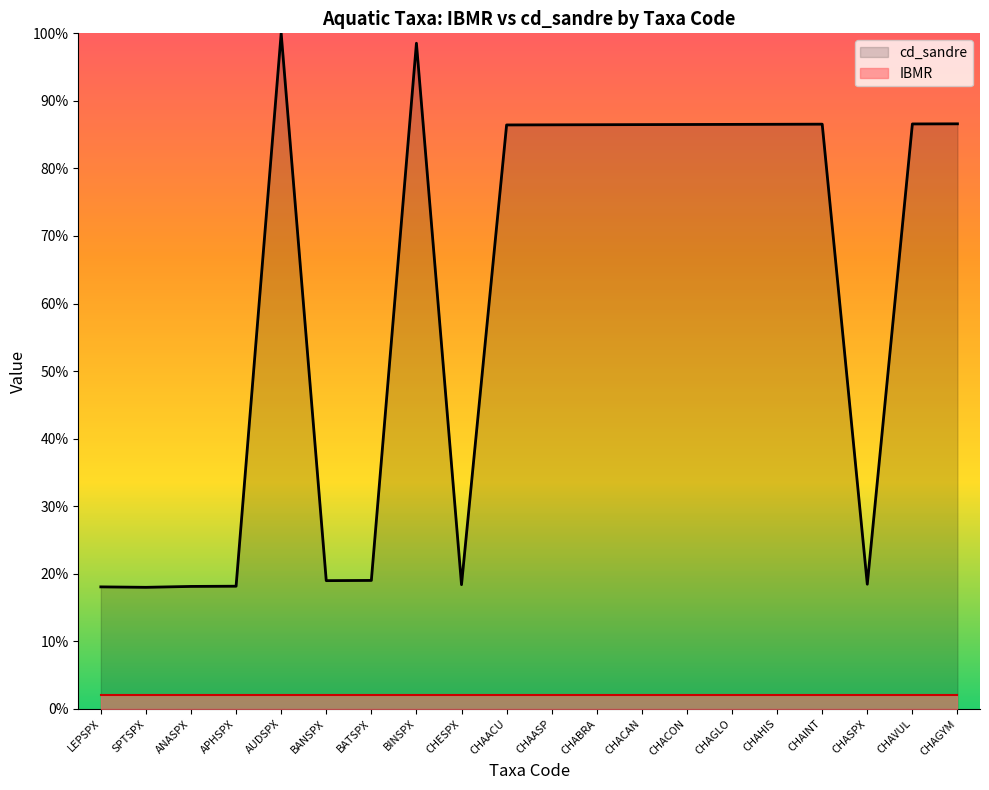

The value at CHASPX is 18.4. True or false?

True